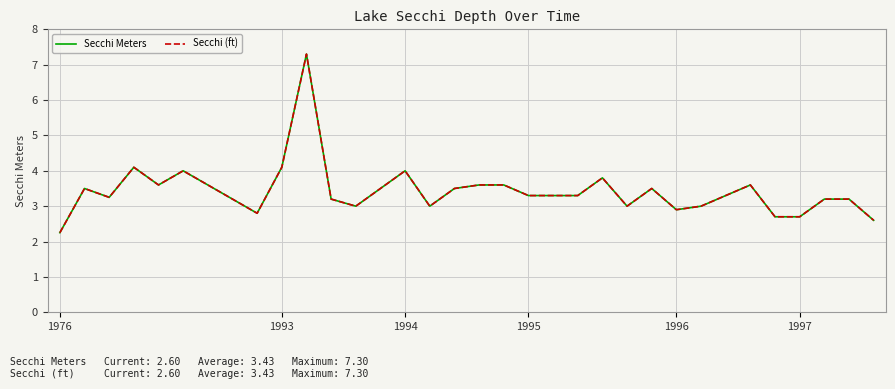

Does the chart have visible grid lines?

Yes